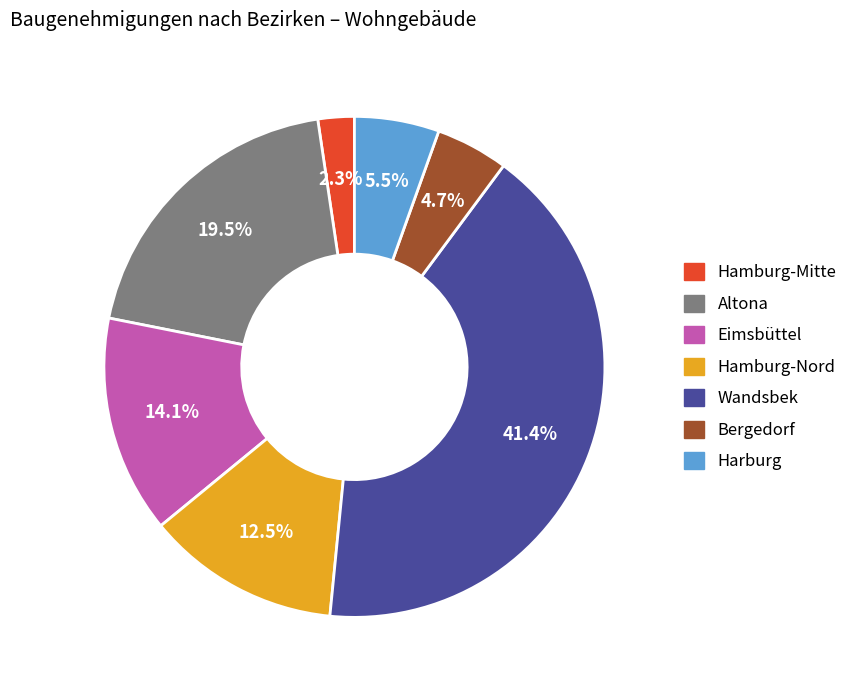

Does Wandsbek represent more than half of the total?

No